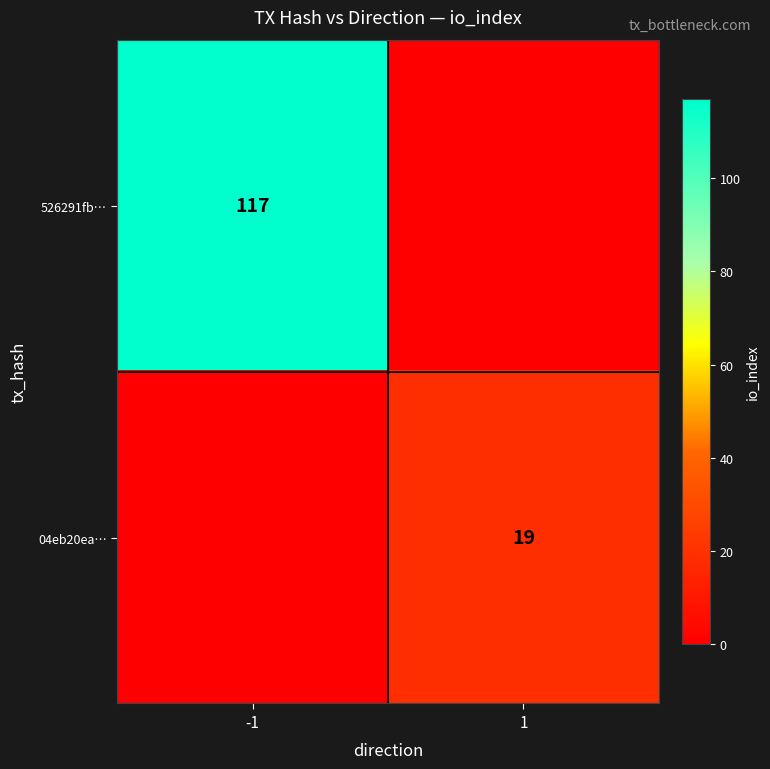

Which category has the lowest value across all series?

1